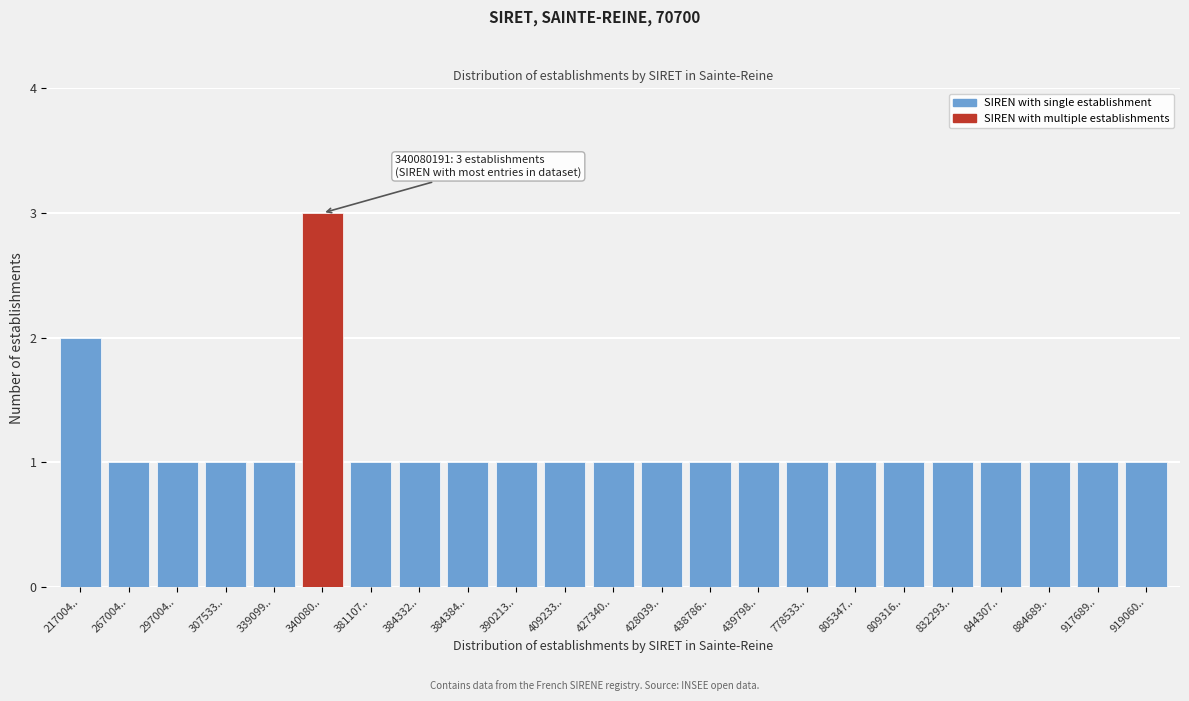

Reading left to right, transcribe all the data shown in this chart.

217004..=2	267004..=1	297004..=1	307533..=1	339099..=1	340080..=3	381107..=1	384332..=1	384384..=1	390213..=1	409233..=1	427340..=1	428039..=1	438786..=1	439798..=1	778533..=1	805347..=1	809316..=1	832293..=1	844307..=1	884689..=1	917689..=1	919060..=1